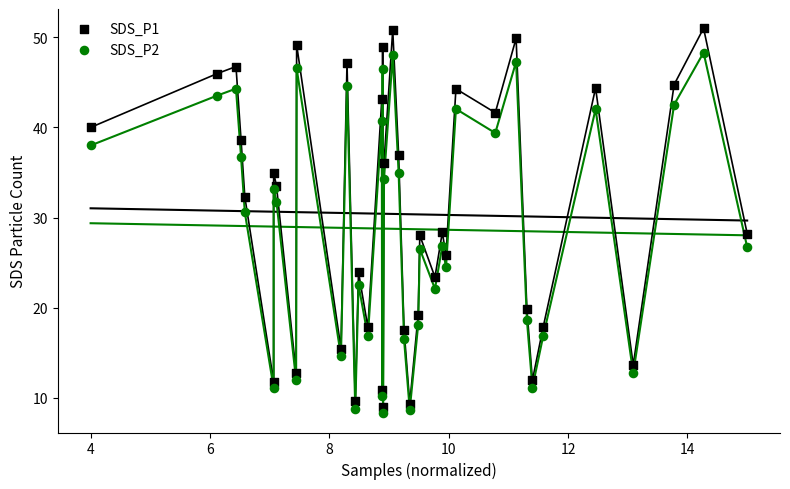

Which series reaches the minimum Y coordinate?

SDS_P2